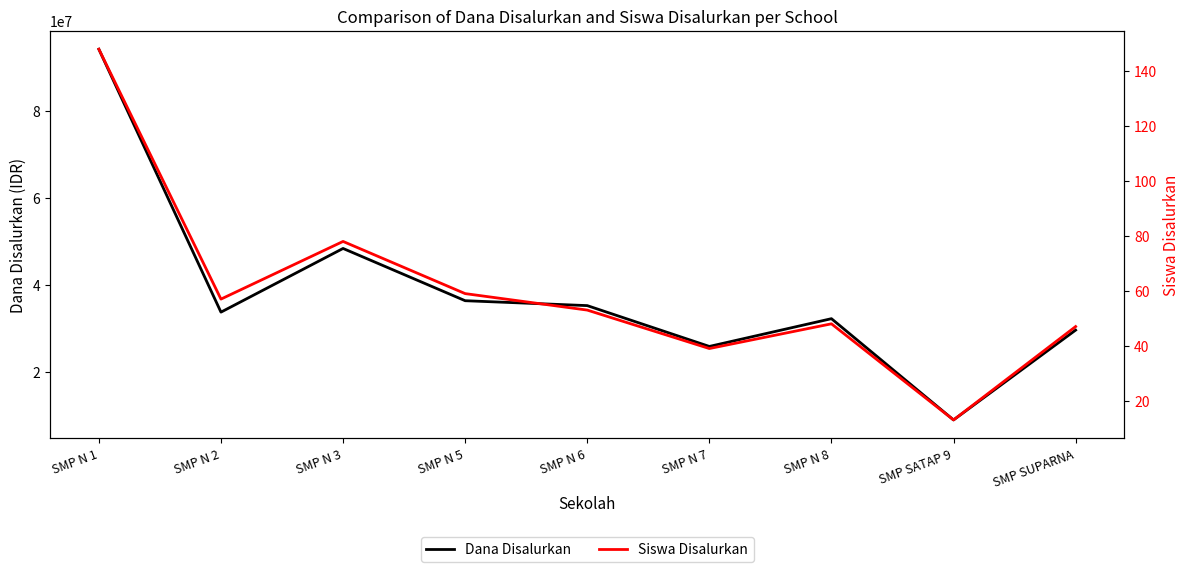

What position from the right is SMP N 6?

5